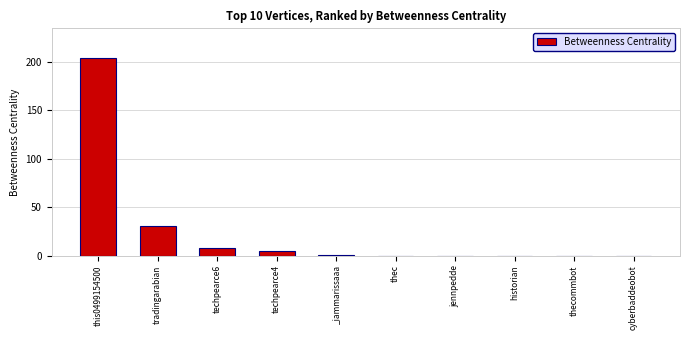

What is the maximum value shown in the chart?

204